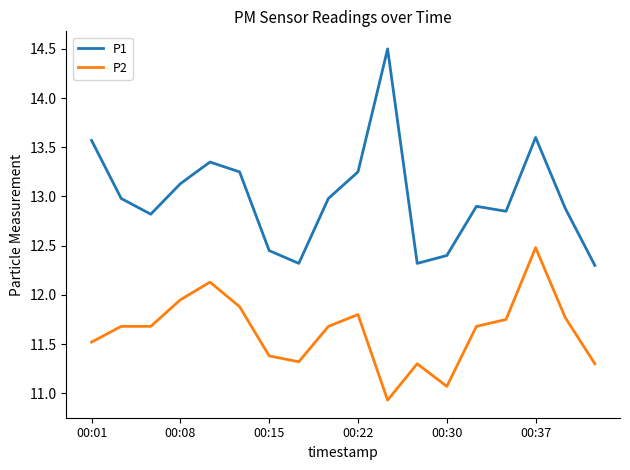

Rank the series by their maximum value, from lowest to highest.

P2, P1